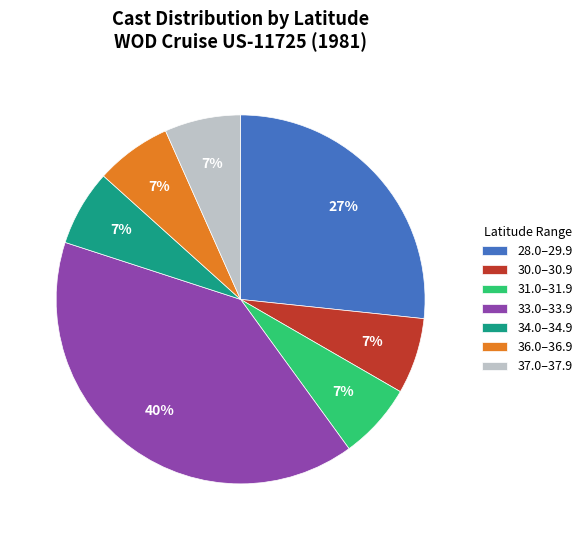

What is the largest slice in the pie chart?

33.0–33.9